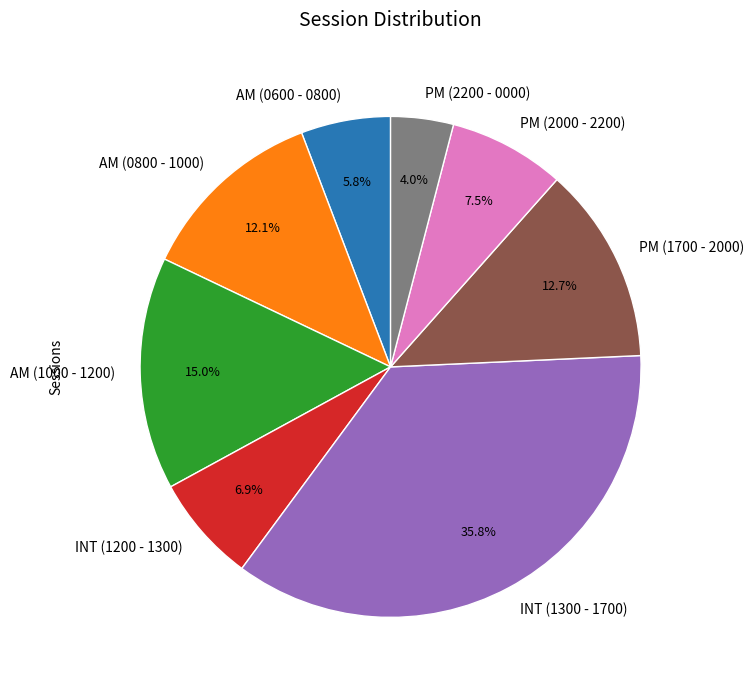

What is the ratio of the value at PM (2200 - 0000) to the value at PM (2000 - 2200)?

0.5